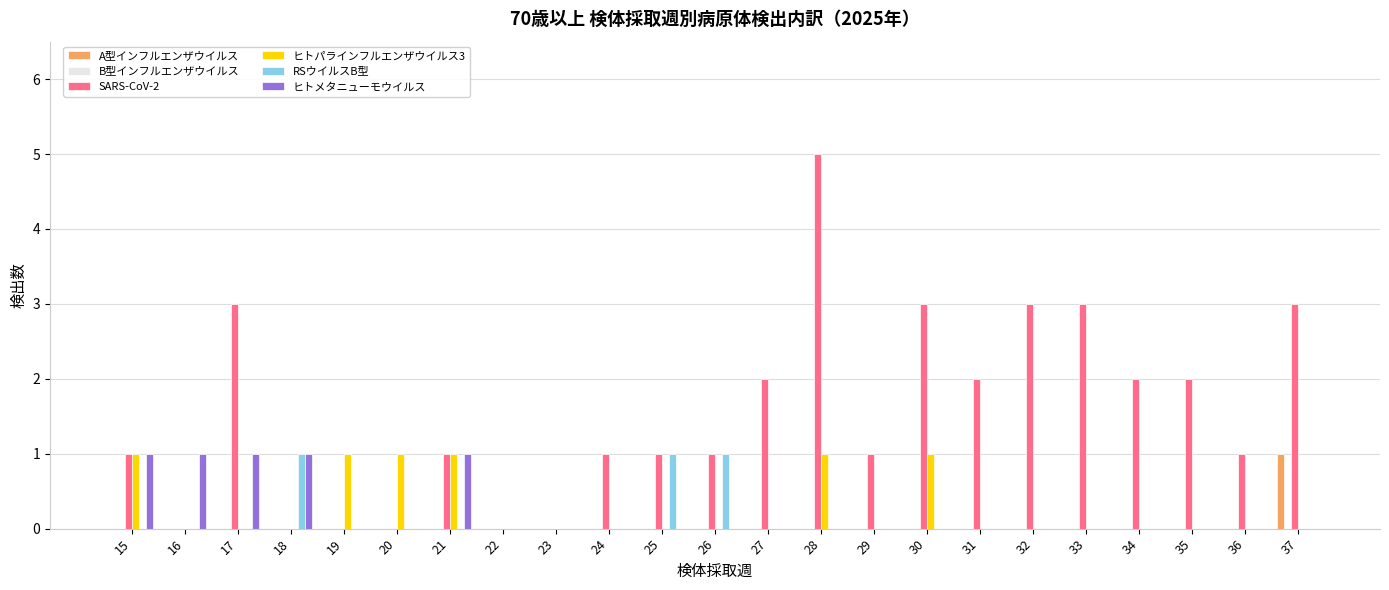

At which category is the sum across all series the highest?

28